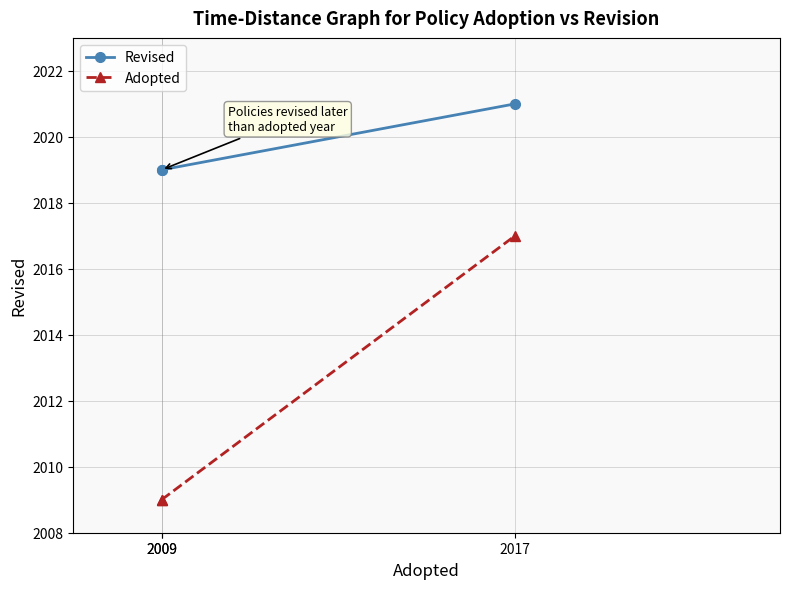

Does the chart have visible grid lines?

Yes